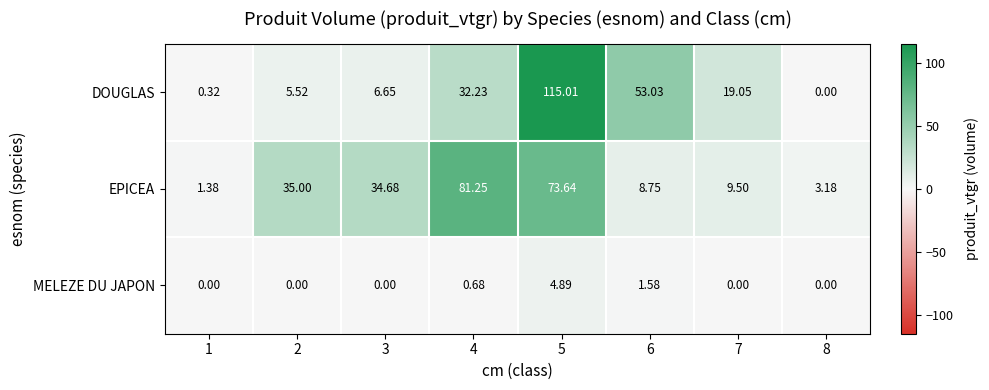

At which category is the sum across all series the highest?

5